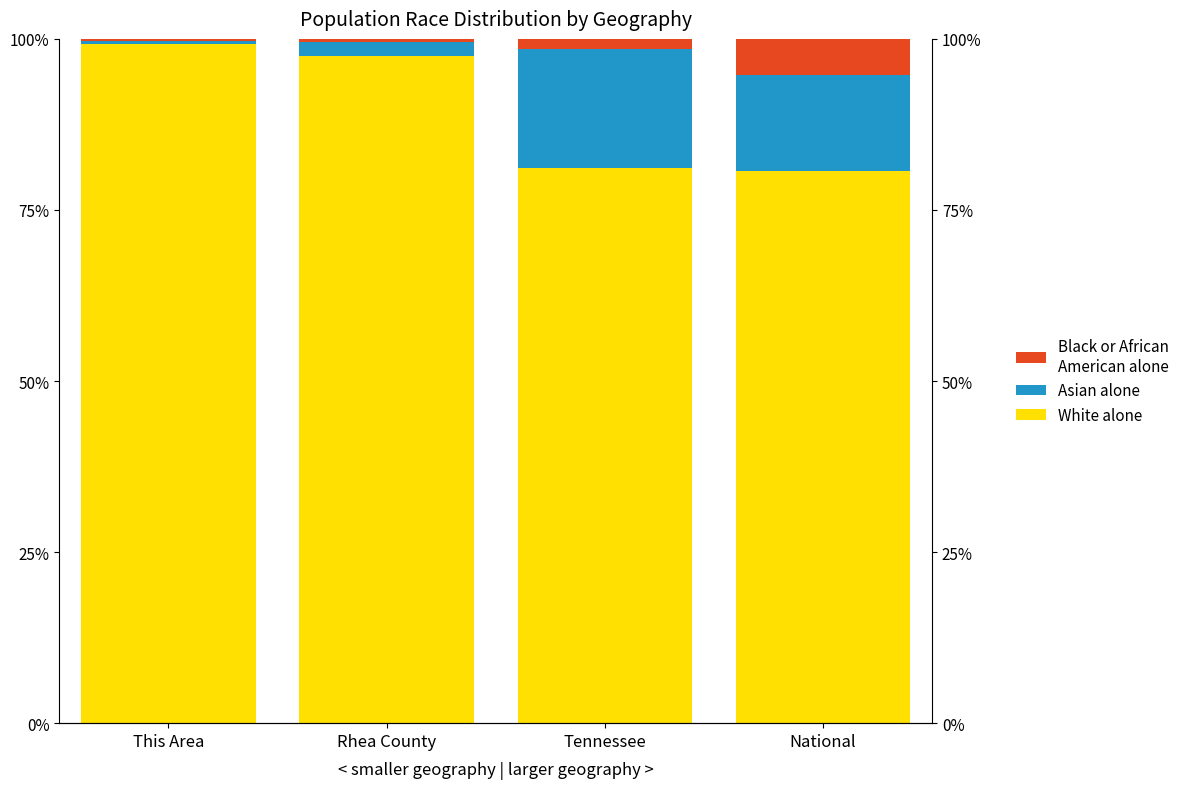

How many bars are there in each group?

3